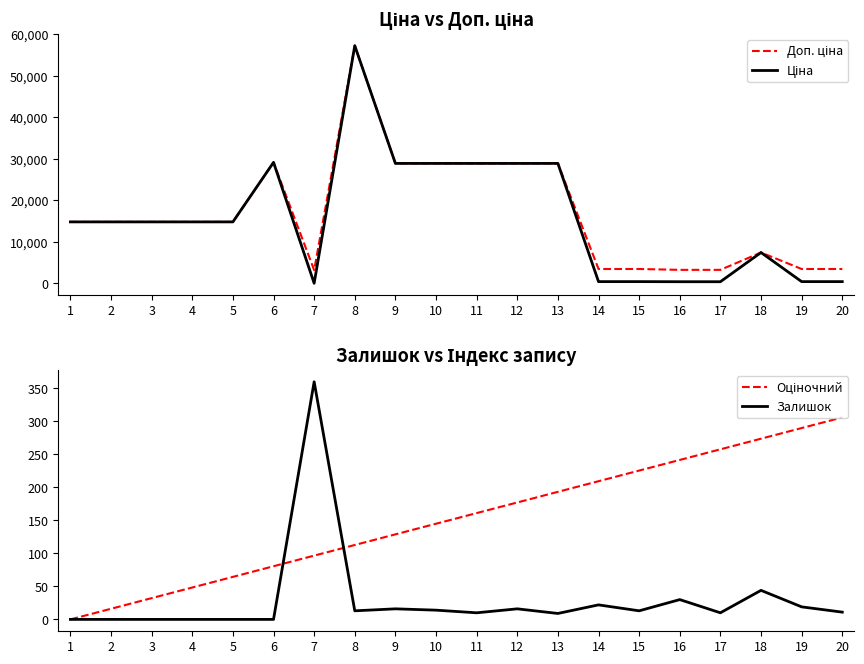

Reading right to left, list all the values displayed in this chart.

Доп. ціна: 3474.1	3474.1	7444.6	3265.8	3265.8	3474.1	3474.1	28901.7	28901.7	28901.7	28901.7	28901.7	57258.0	3205.0	29152.3	14817.6	14817.6	14817.6	14817.6	14817.6
Ціна: 434.3	434.3	7444.6	408.2	408.2	434.3	434.3	28901.7	28901.7	28901.7	28901.7	28901.7	57258.0	32.0	29152.3	14817.6	14817.6	14817.6	14817.6	14817.6
Оціночний: 306.0	289.9	273.8	257.7	241.6	225.5	209.4	193.3	177.2	161.1	144.9	128.8	112.7	96.6	80.5	64.4	48.3	32.2	16.1	0.0
Залишок: 11.0	19.0	44.0	10.0	30.0	13.0	22.0	9.0	16.0	10.0	14.0	16.0	13.0	360.0	0.0	0.0	0.0	0.0	0.0	0.0